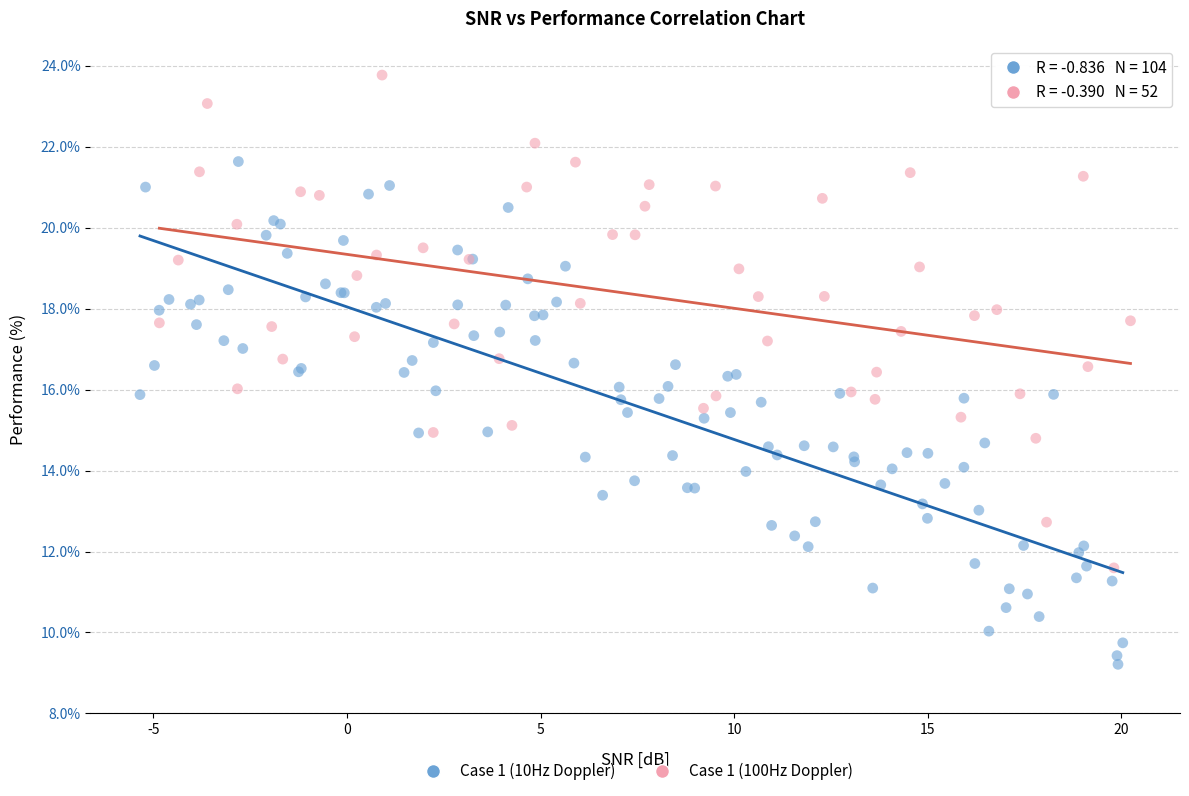

Which series contains the lowest Y value?

Case 1 (10Hz Doppler)